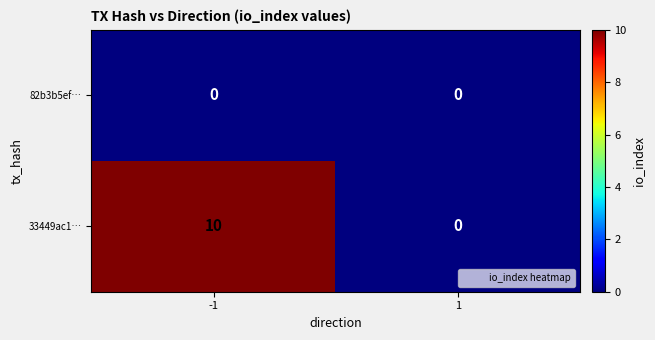

Which series has the largest total across all categories?

33449ac1…